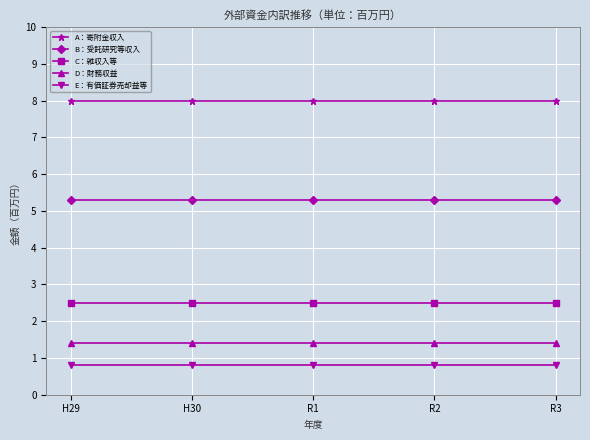

How many lines are shown in the chart?

5